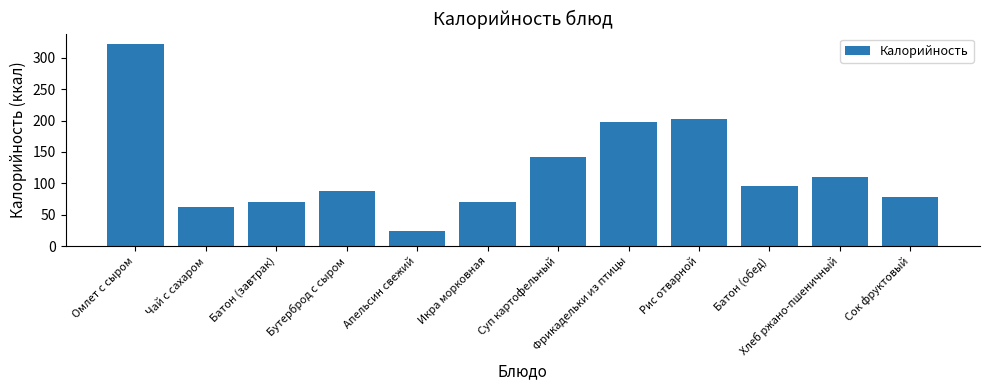

Which label corresponds to the largest value in the chart?

Омлет с сыром